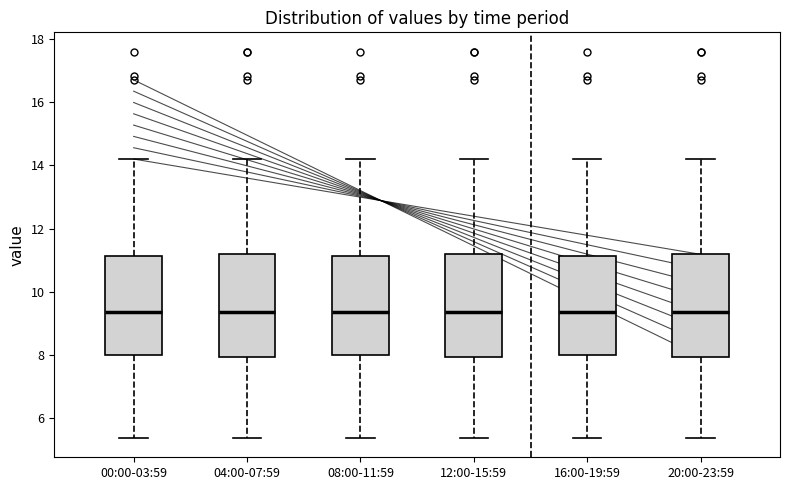

Where does the lower whisker of the box for 12:00-15:59 end on the y-axis? The values are not printed on the chart, so give them approximately, as read against the axis.

5.4